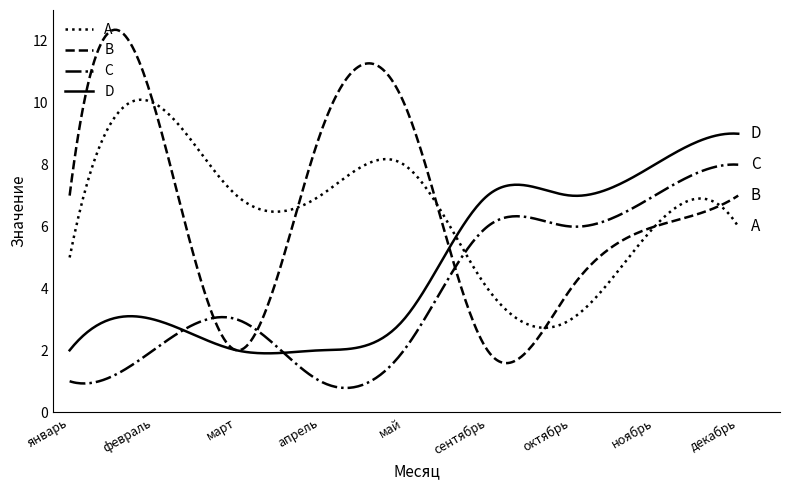

Which series has the largest range (max minus min)?

B